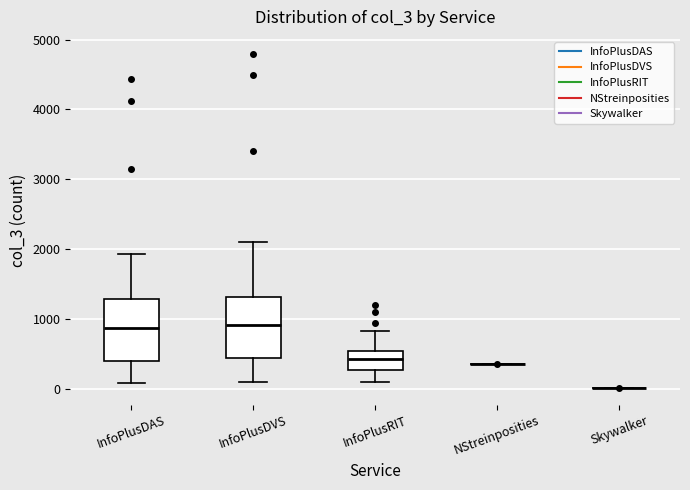

Where does the lower whisker of the box for InfoPlusDVS end on the y-axis? The values are not printed on the chart, so give them approximately, as read against the axis.

100